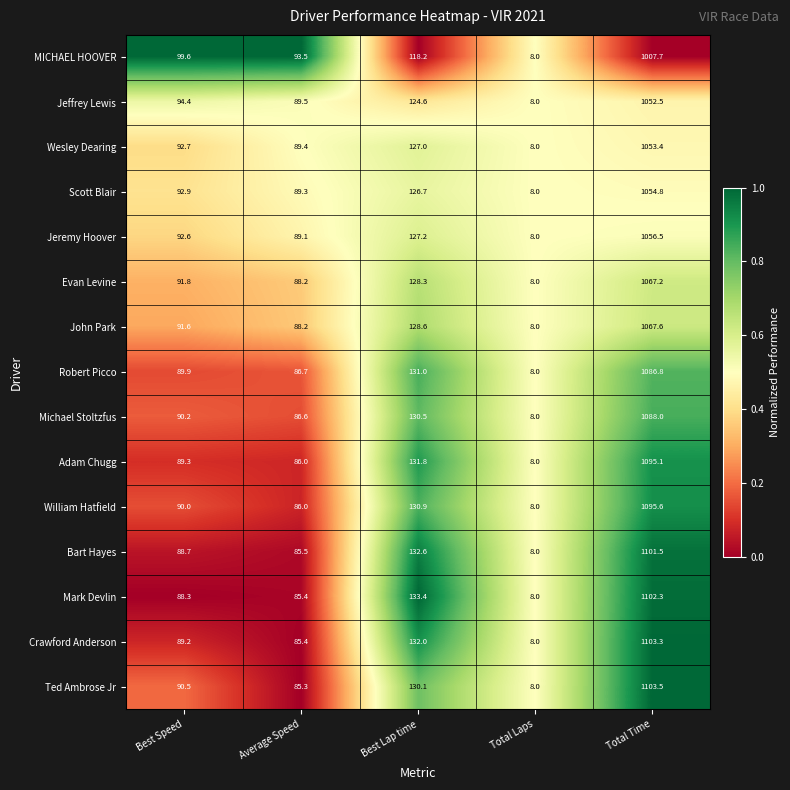

At which category is the sum across all series the highest?

Total Time